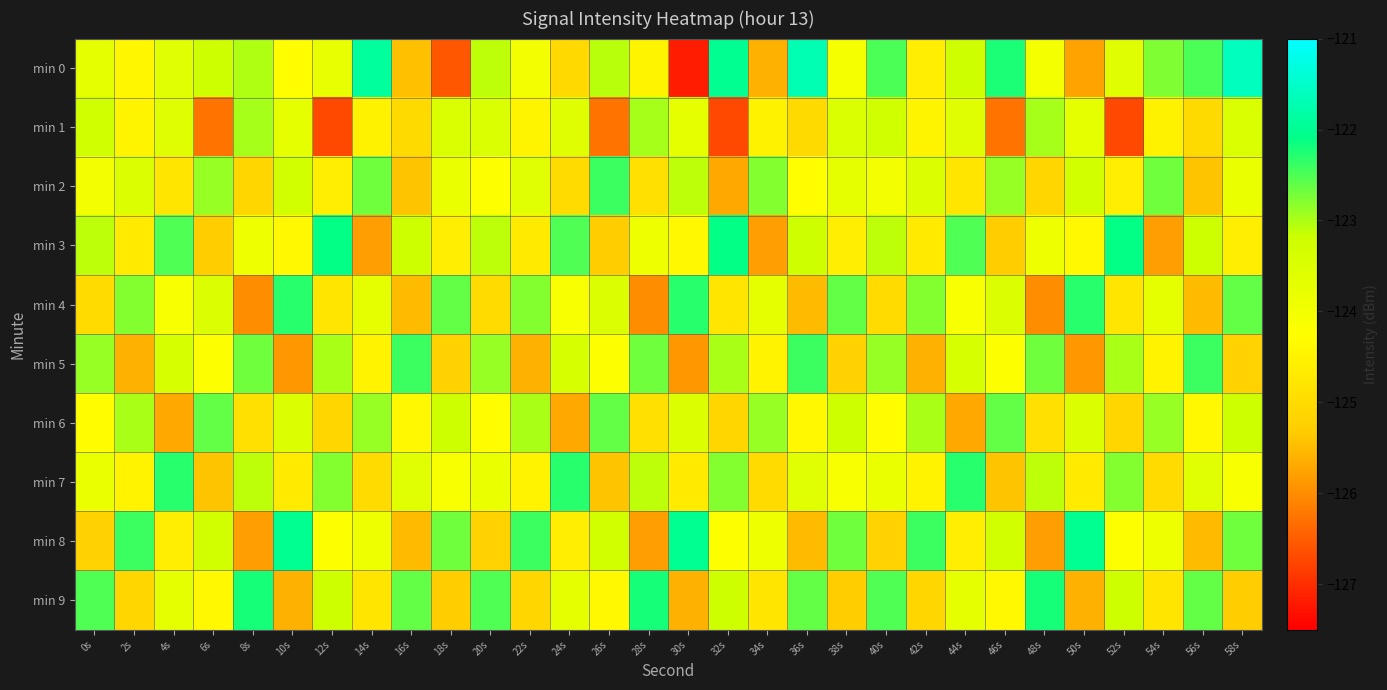

What is the spread (max minus min) of values at 58s?

3.7